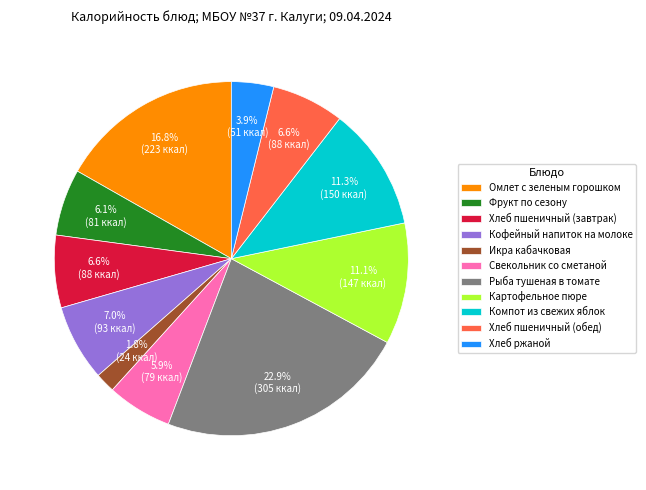

What is the smallest slice in the pie chart?

Икра кабачковая